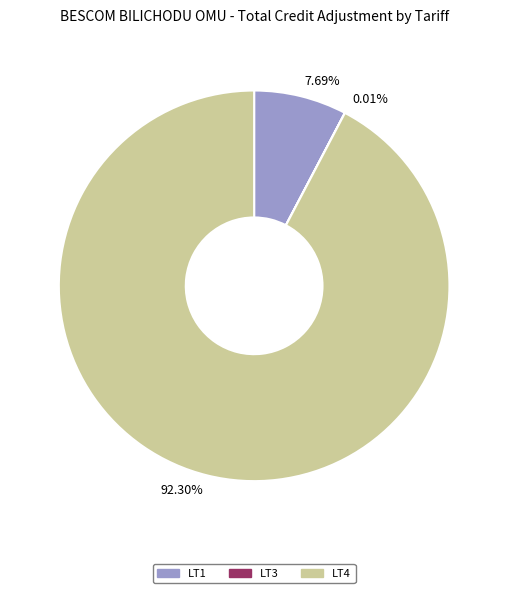

Which category accounts for the majority?

92.30%